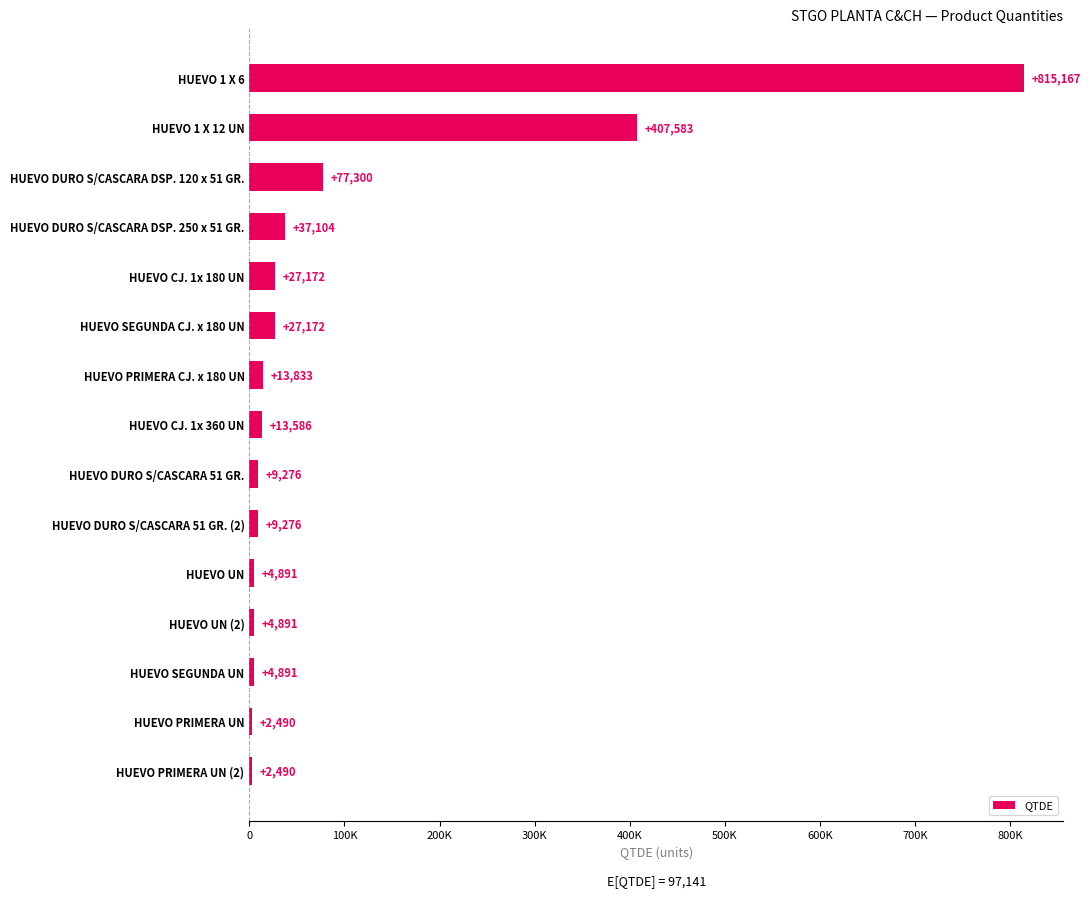

Are the bars grouped side by side (vs. stacked)?

No